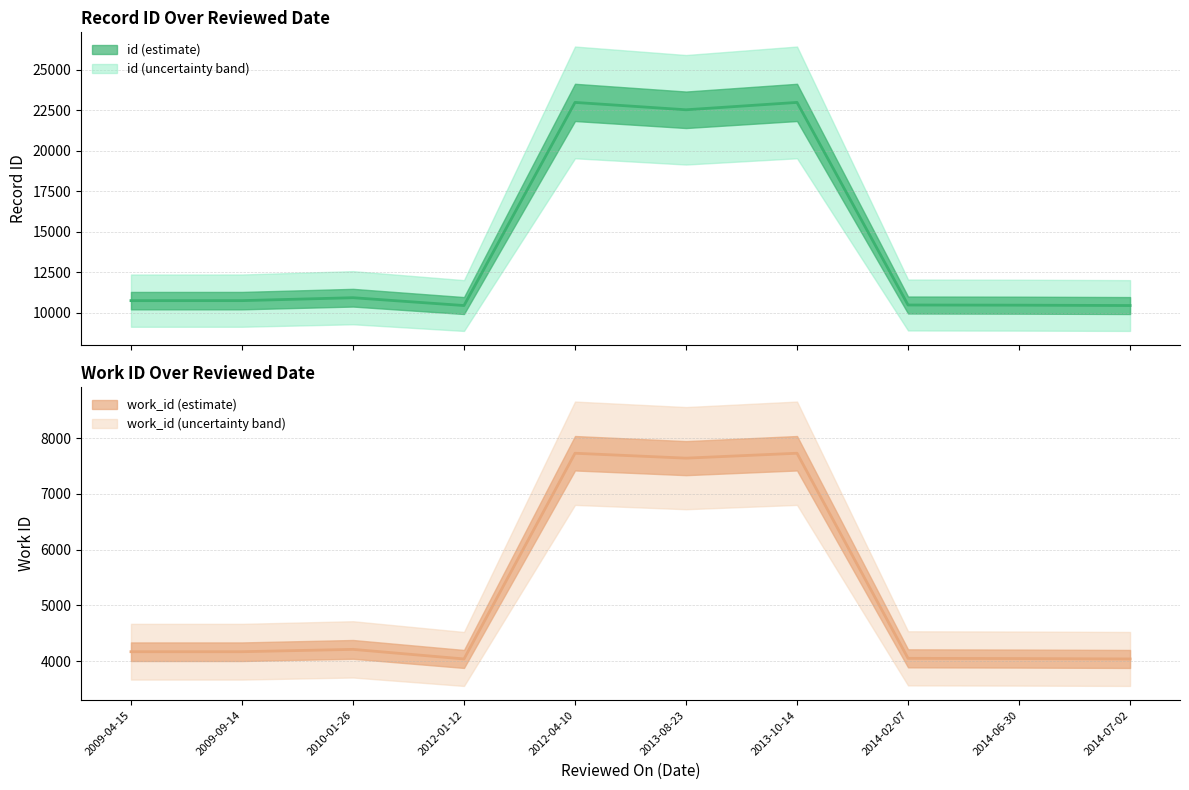

Which series has the largest total across all categories?

id